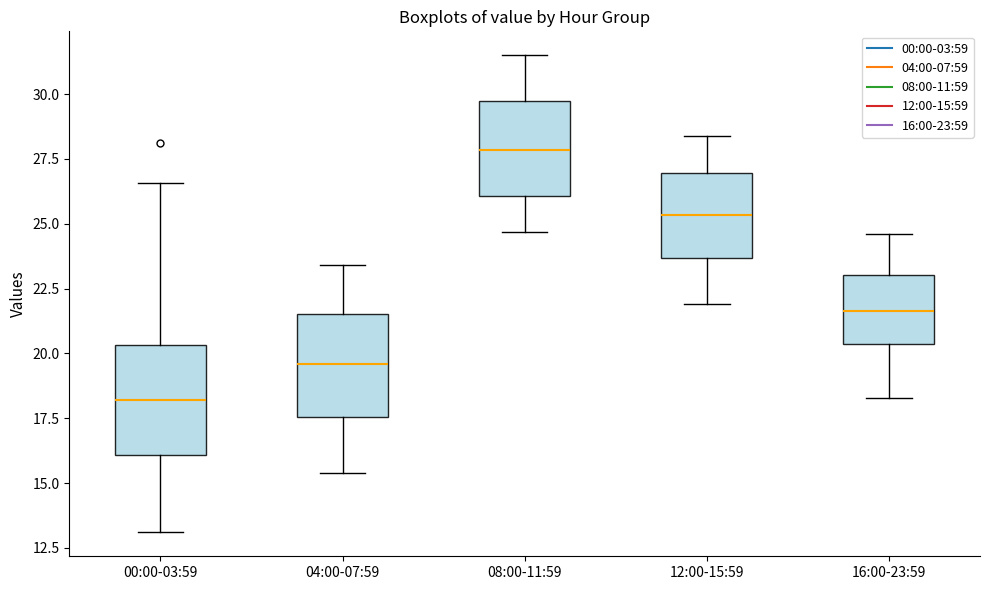

Reading left to right, transcribe this box plot: for each box, give where its median line is, the range the box spans, and where its two whiskers end, as read against the y-axis. The values are not printed on the chart, so give them approximately, as read against the axis.

00:00-03:59: median 18.0, box 16.0 to 20.5, whiskers 13.0 to 26.5
04:00-07:59: median 19.5, box 17.5 to 21.5, whiskers 15.5 to 23.5
08:00-11:59: median 28.0, box 26.0 to 29.5, whiskers 24.5 to 31.5
12:00-15:59: median 25.5, box 23.5 to 27.0, whiskers 22.0 to 28.5
16:00-23:59: median 21.5, box 20.5 to 23.0, whiskers 18.5 to 24.5